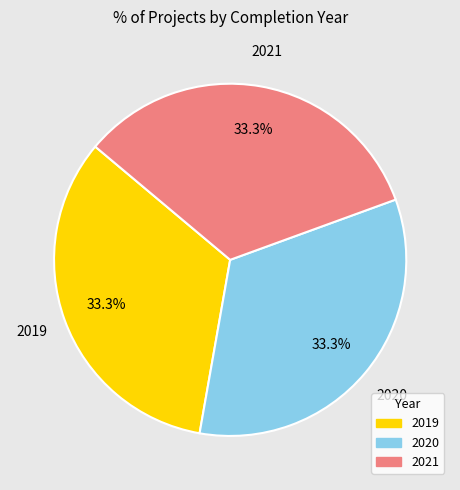

Is there any slice that represents more than half of the pie?

No